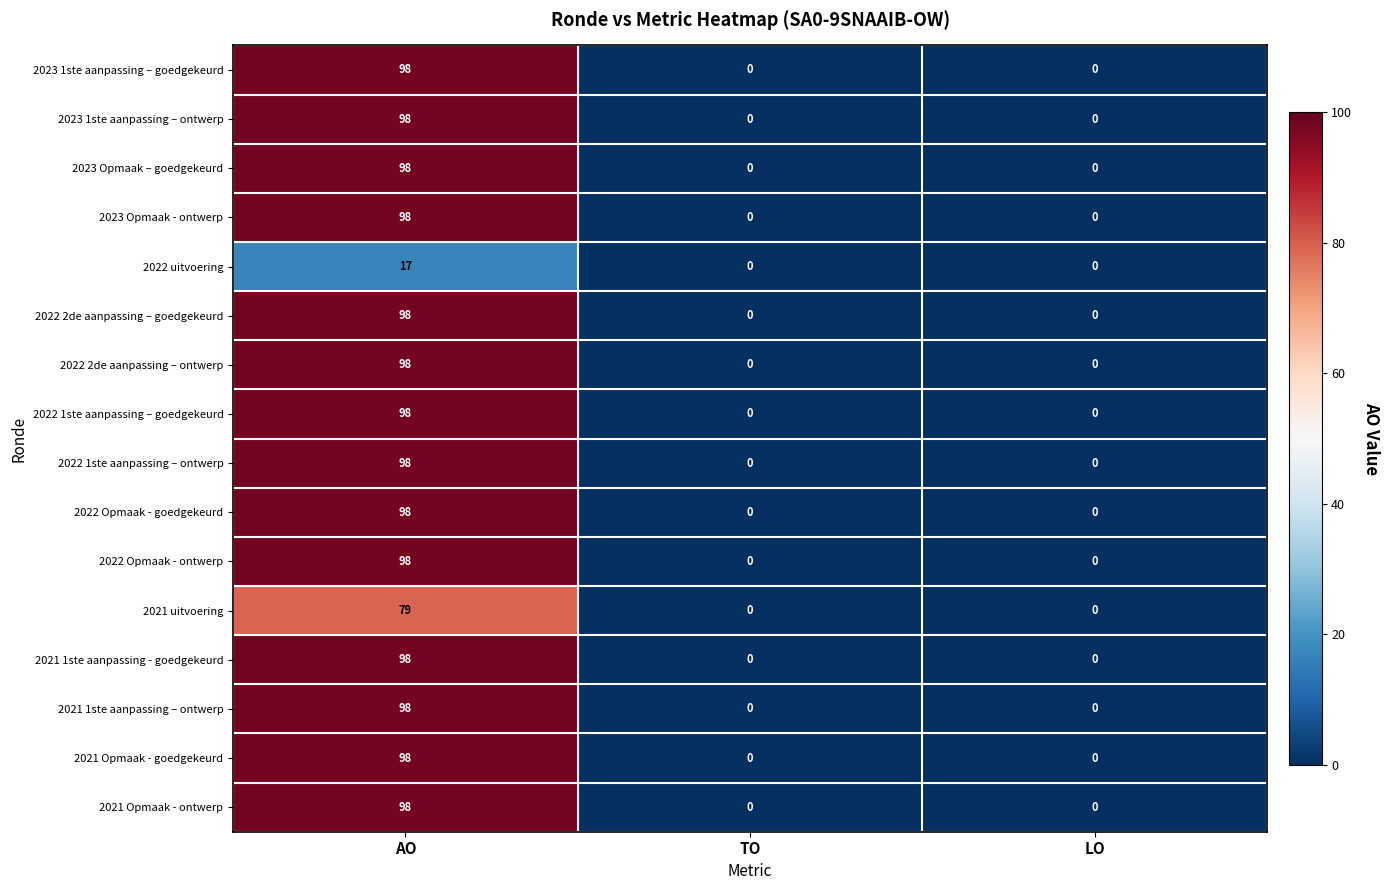

Count the 2021 Opmaak - goedgekeurd values in the range 0 to 98.

3